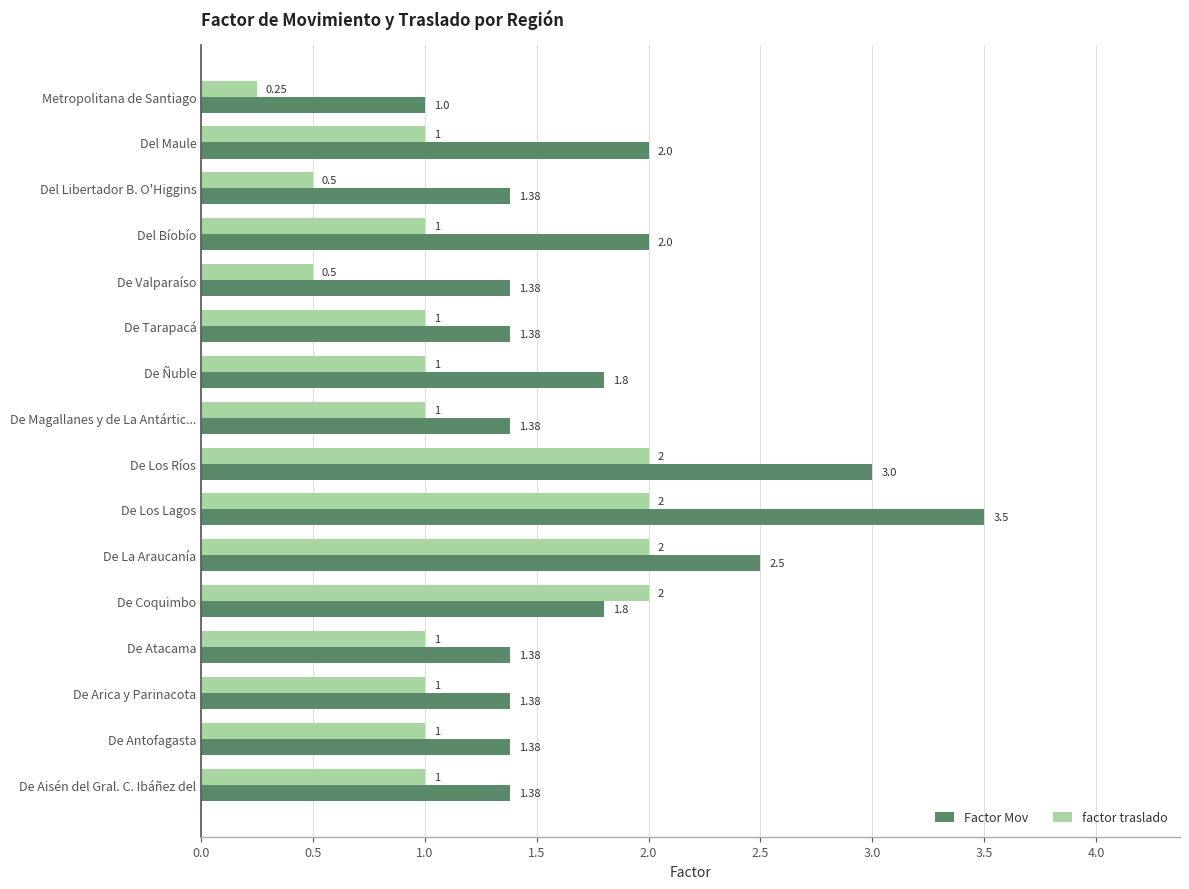

How many series are shown in this chart?

2